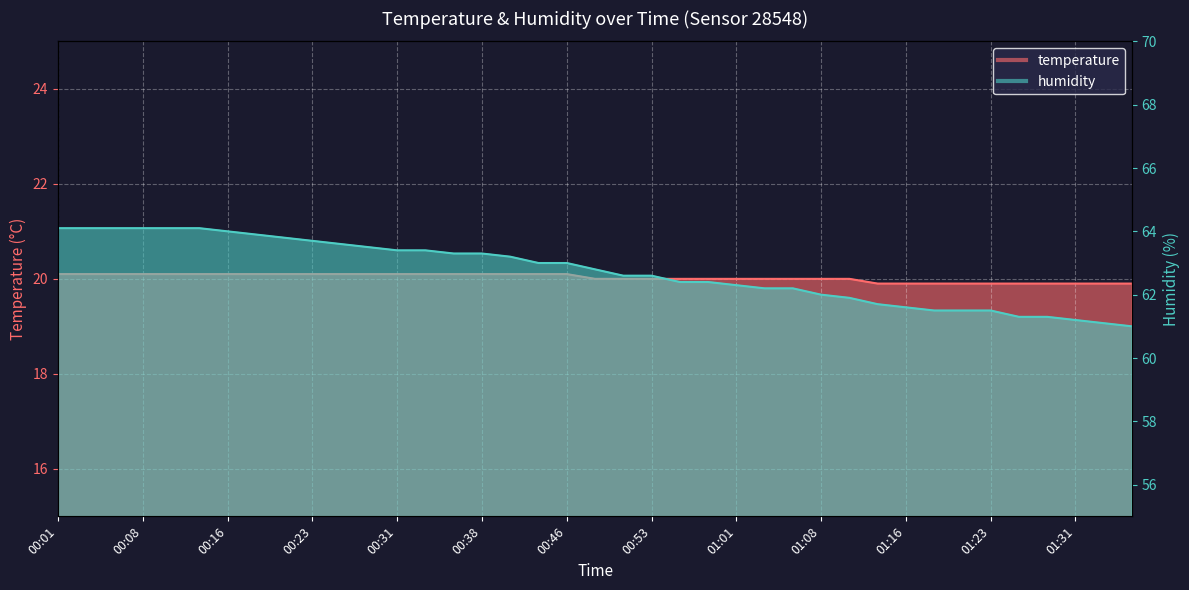

List the series in order of their peak value, lowest first.

temperature, humidity